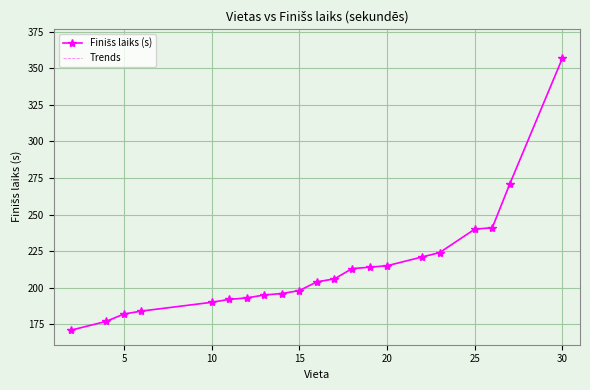

Reading left to right, what are all the values shown in this chart?

Finišs laiks (s): 171	177	182	184	190	192	193	195	196	198	204	206	213	214	215	221	224	240	241	271	357
Trends: 171	177	182	184	190	192	193	195	196	198	204	206	213	214	215	221	224	240	241	271	357